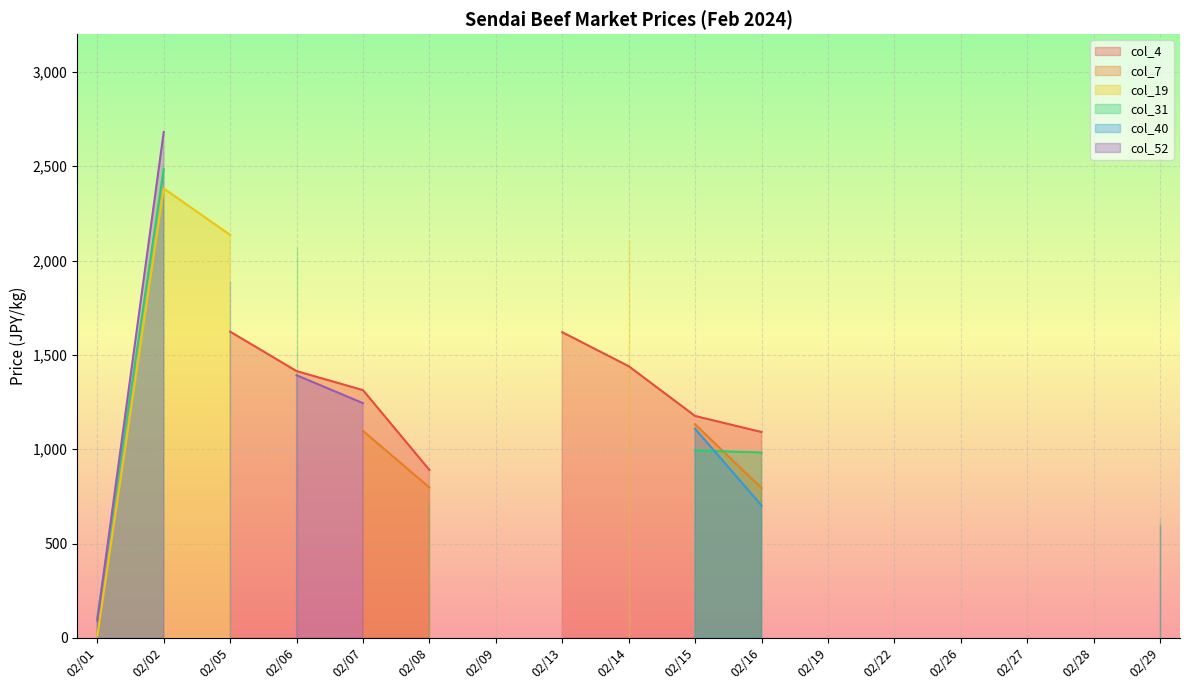

How many intersections are there between col_40 and col_31?

4